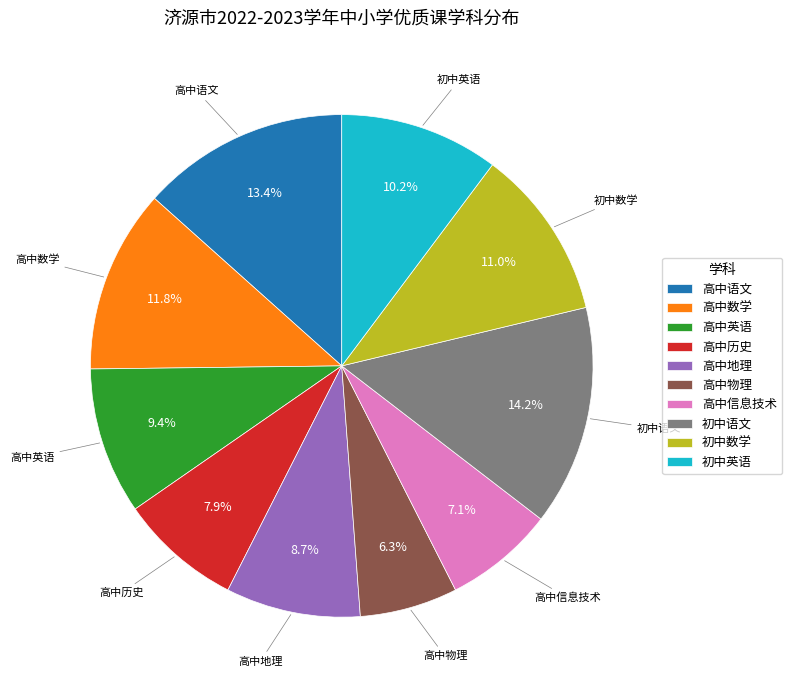

Count the number of slices in the pie.

10